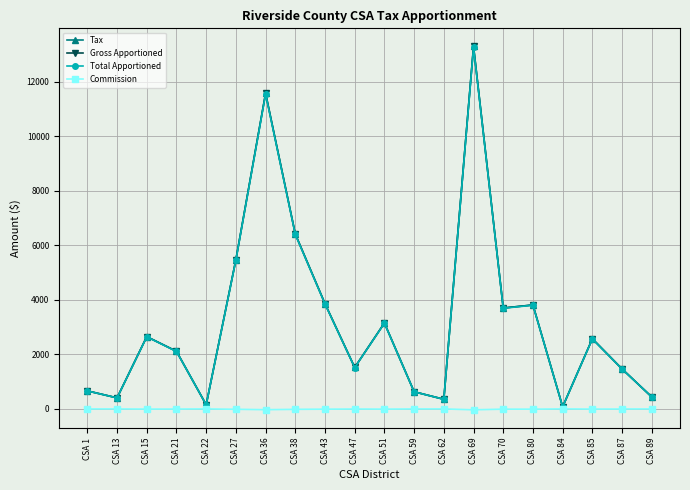

What is the difference between the maximum and minimum values in the Total Apportioned series?

13192.4